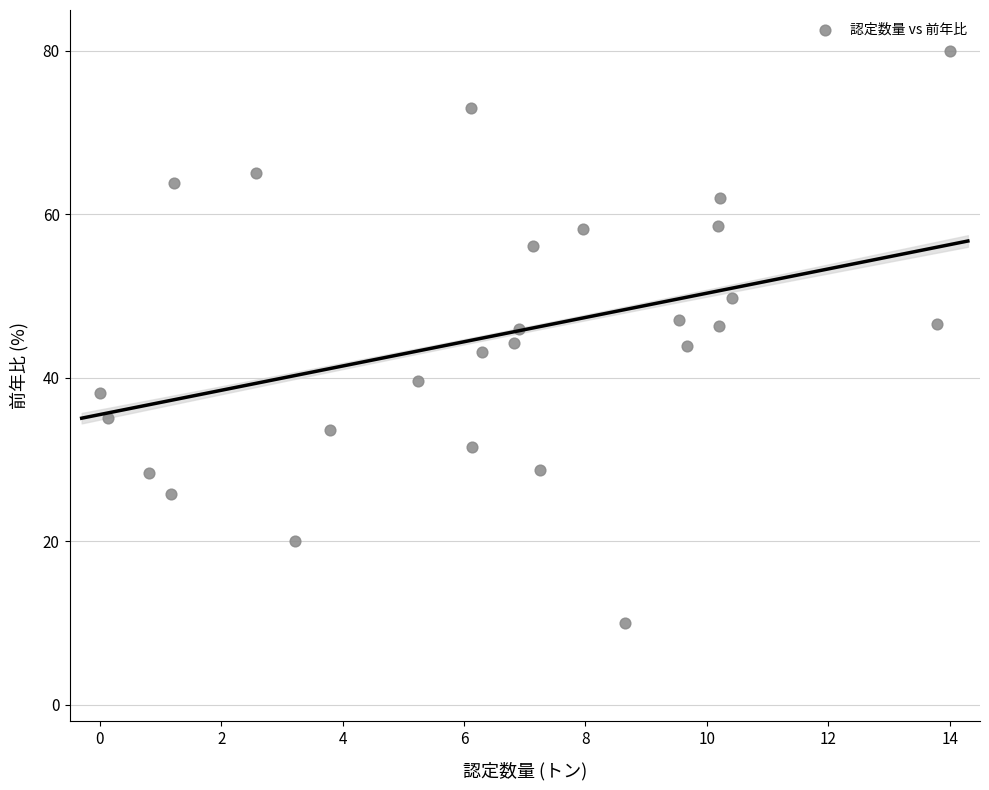

What is the range of X values (max minus min)?

14.0